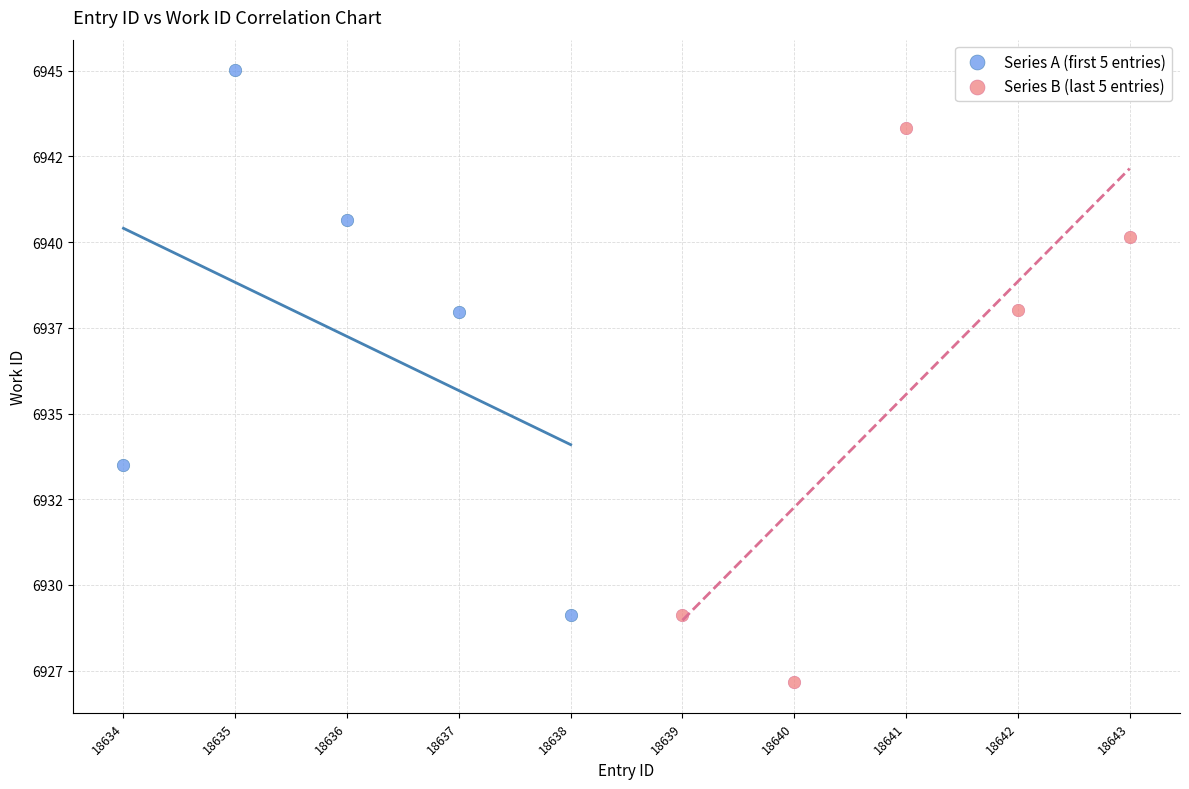

Which series reaches the minimum Y coordinate?

Series B (last 5 entries)